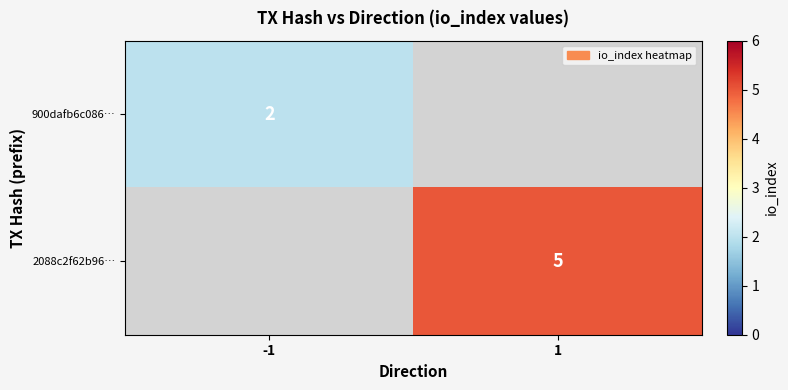

Is it true that 2088c2f62b96… equals 5 at 1?

True